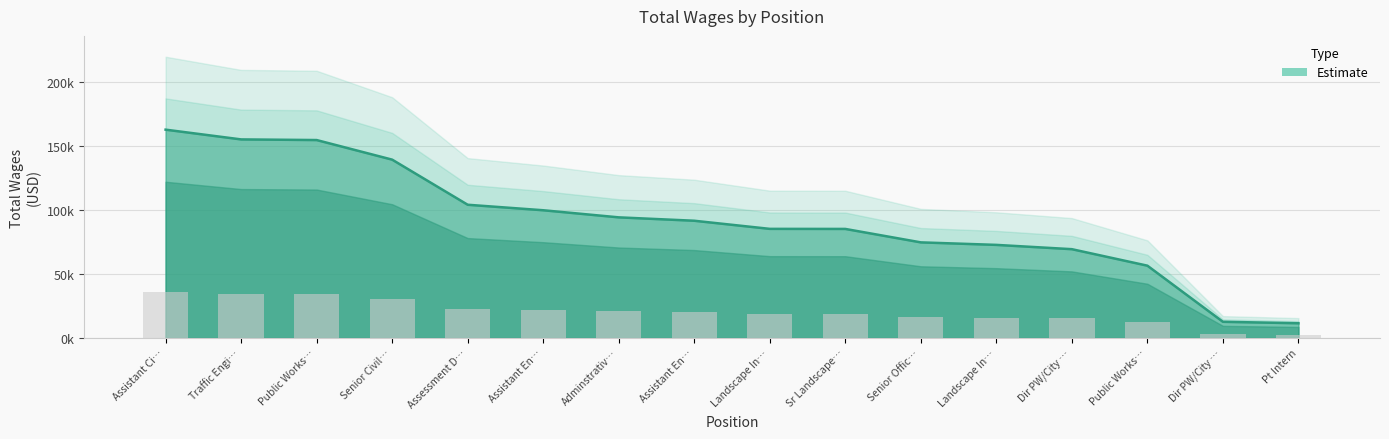

Does the chart contain stacked bars?

No